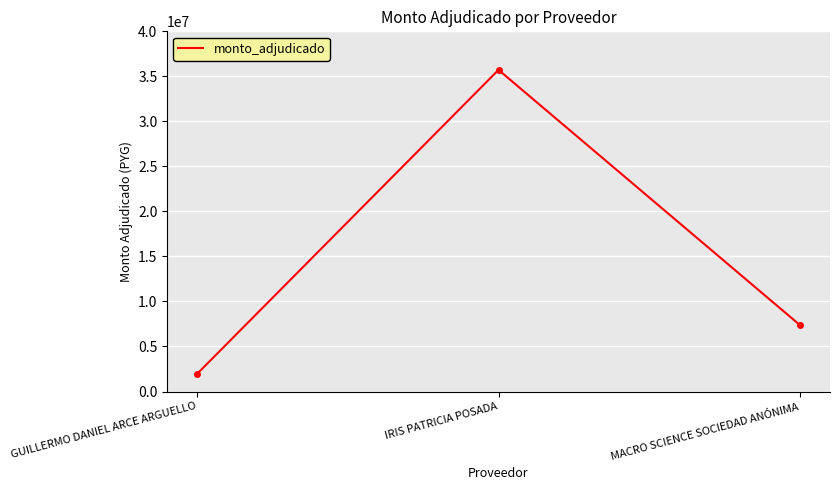

What position from the right is GUILLERMO DANIEL ARCE ARGUELLO?

3